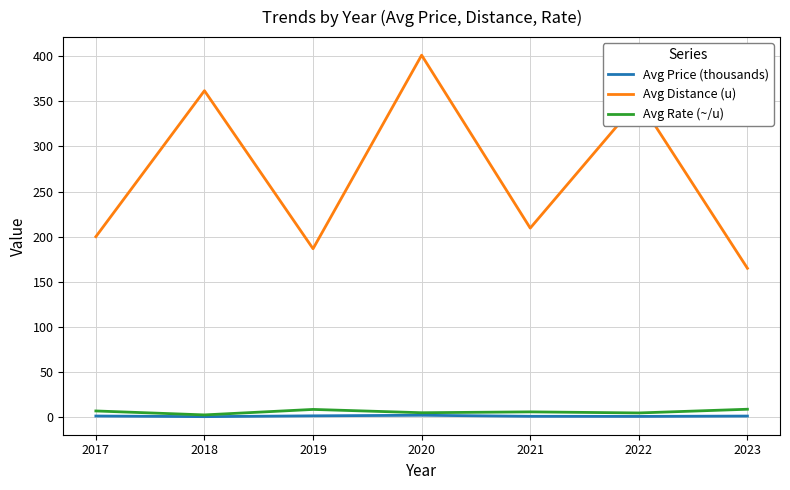

The Avg Distance (u) series shows 48.6 at 2018. True or false?

False